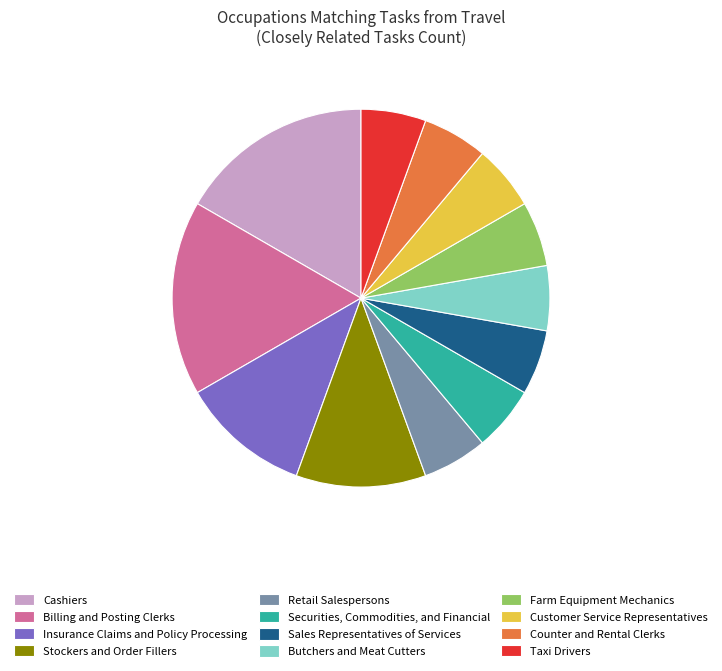

Is the sum of Stockers and Order Fillers and Sales Representatives of Services greater than half?

No